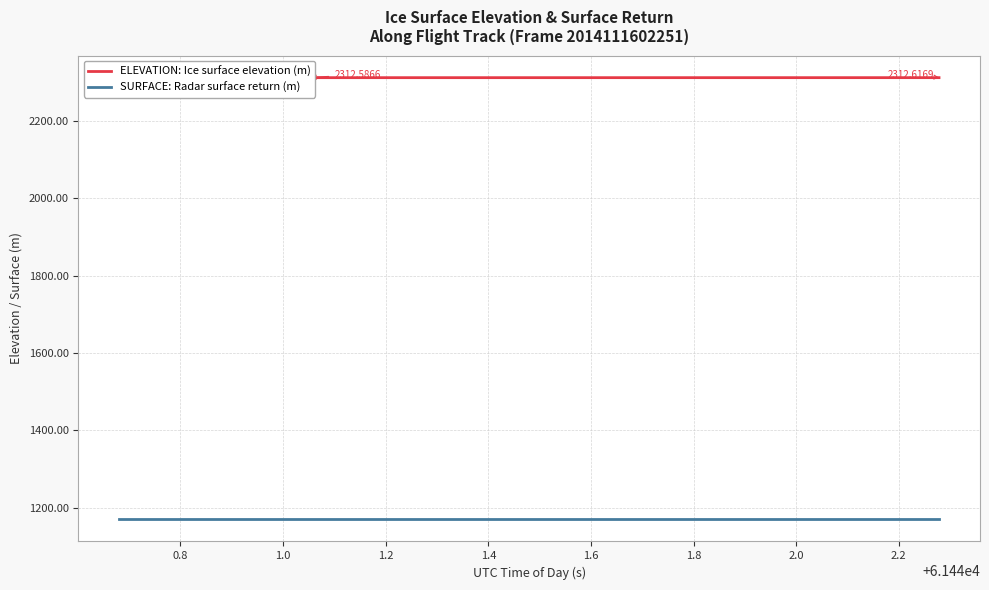

True or false: SURFACE: Radar surface return (m) and ELEVATION: Ice surface elevation (m) intersect in this chart.

False